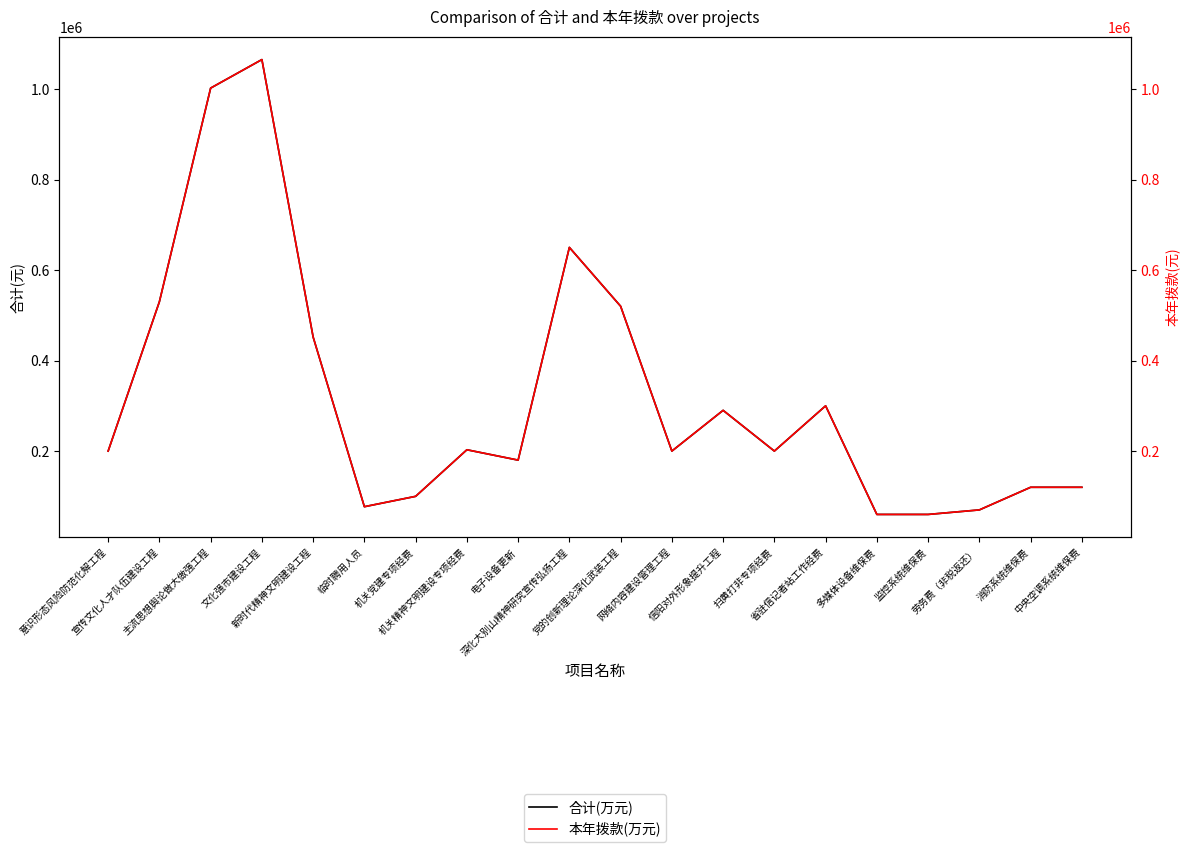

Reading right to left, list all the values displayed in this chart.

合计(万元): 中央空调系统维保费=120000	消防系统维保费=120000	劳务费（非税返还）=70000	监控系统维保费=60000	多媒体设备维保费=60000	省驻信记者站工作经费=300000	扫黄打非专项经费=200000	信阳对外形象提升工程=290000	网络内容建设管理工程=200000	党的创新理论深化武装工程=520000	深化大别山精神研究宣传弘扬工程=650000	电子设备更新=180000	机关精神文明建设专项经费=202900	机关党建专项经费=100000	临时聘用人员=77100	新时代精神文明建设工程=452000	文化强市建设工程=1065000	主流思想舆论做大做强工程=1002000	宣传文化人才队伍建设工程=530000	意识形态风险防范化解工程=200000
本年拨款(万元): 中央空调系统维保费=120000	消防系统维保费=120000	劳务费（非税返还）=70000	监控系统维保费=60000	多媒体设备维保费=60000	省驻信记者站工作经费=300000	扫黄打非专项经费=200000	信阳对外形象提升工程=290000	网络内容建设管理工程=200000	党的创新理论深化武装工程=520000	深化大别山精神研究宣传弘扬工程=650000	电子设备更新=180000	机关精神文明建设专项经费=202900	机关党建专项经费=100000	临时聘用人员=77100	新时代精神文明建设工程=452000	文化强市建设工程=1065000	主流思想舆论做大做强工程=1002000	宣传文化人才队伍建设工程=530000	意识形态风险防范化解工程=200000